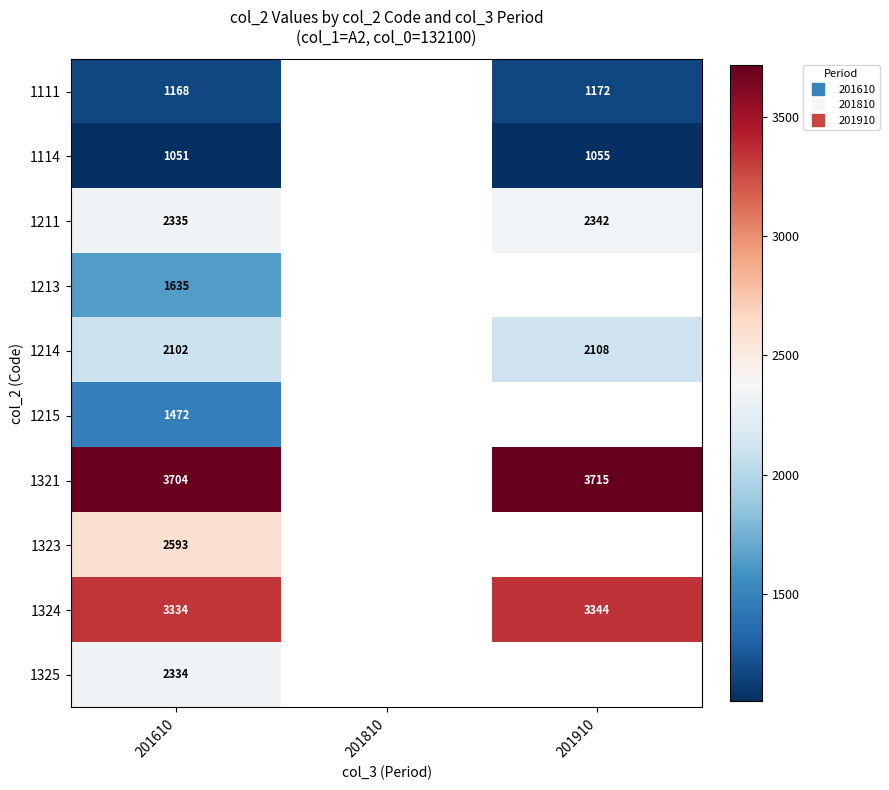

What is the smallest value displayed?

1051.0